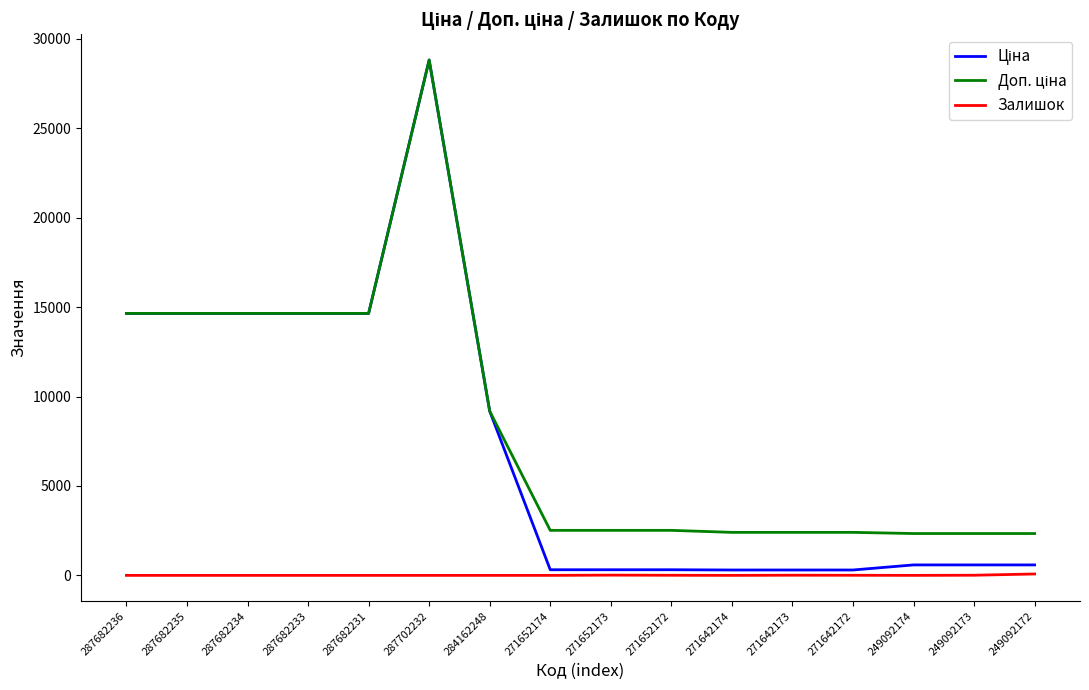

What is the difference between the highest and lowest values at 284162248?

9185.1